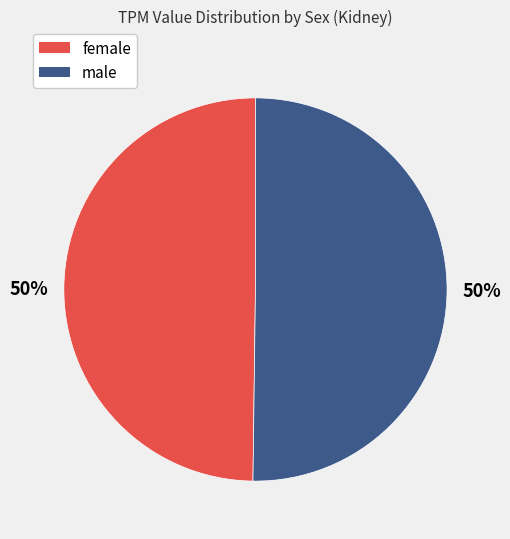

To the nearest percent, what is the combined percentage of male and female?

100%